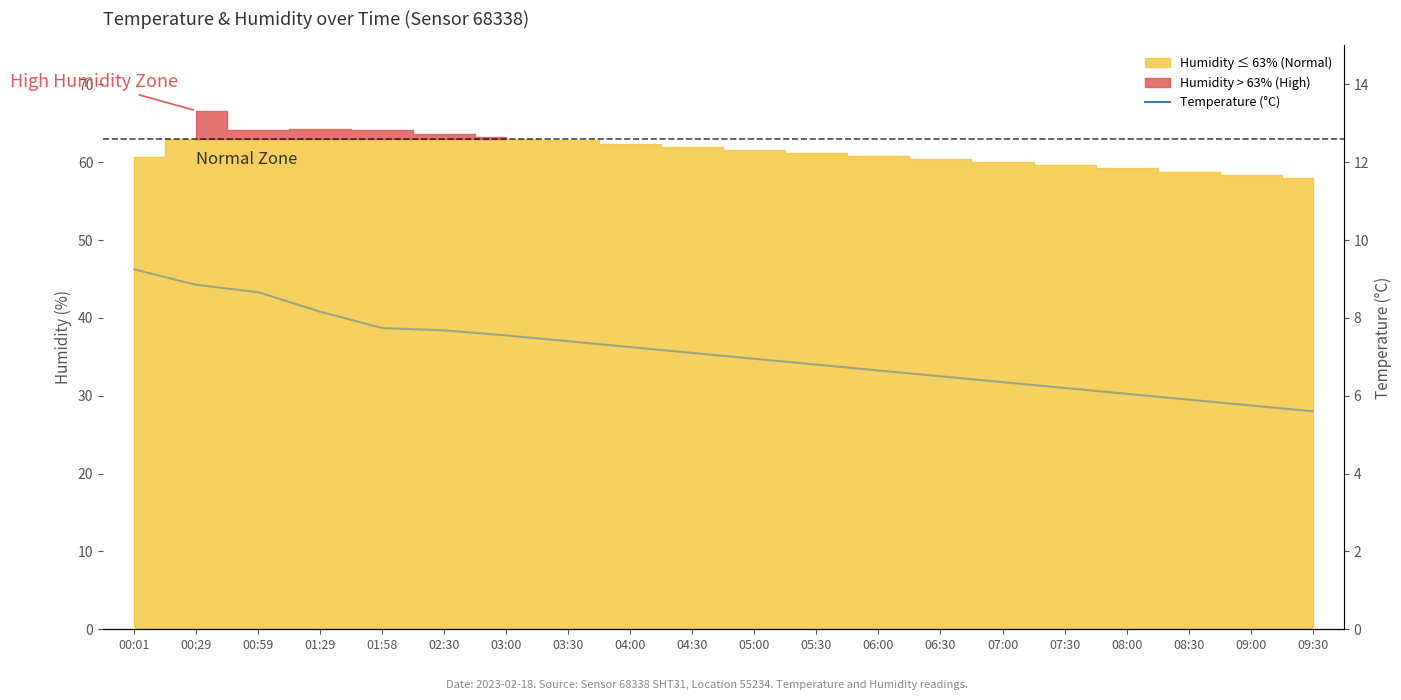

Rank the categories by value from lowest to highest.

09:30, 09:00, 08:30, 08:00, 07:30, 07:00, 06:30, 06:00, 05:30, 05:00, 04:30, 04:00, 03:30, 03:00, 02:30, 01:58, 01:29, 00:59, 00:29, 00:01